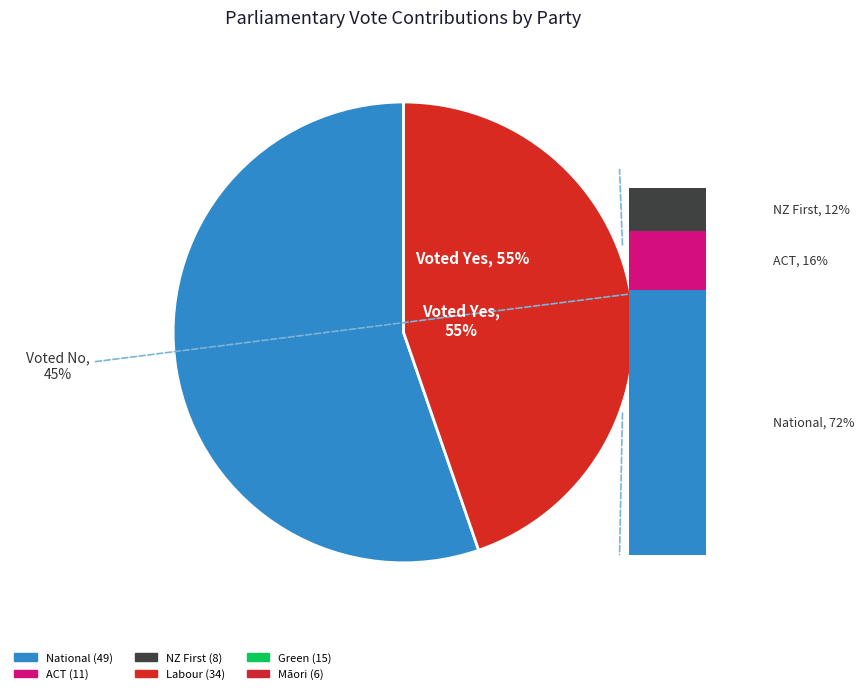

Rank the categories by value from lowest to highest.

Māori, NZ First, ACT, Green, Labour, National